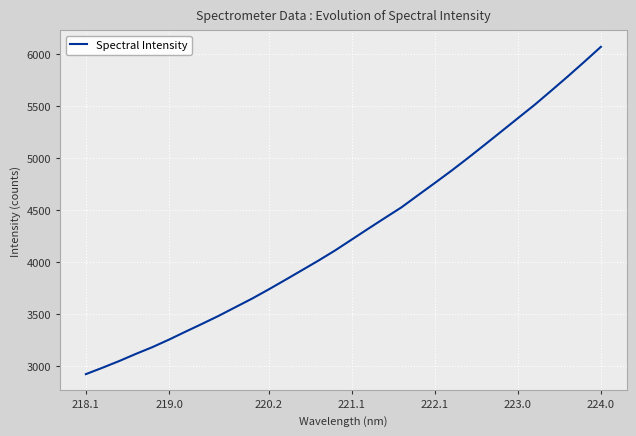

What is the greatest value displayed?

6071.1